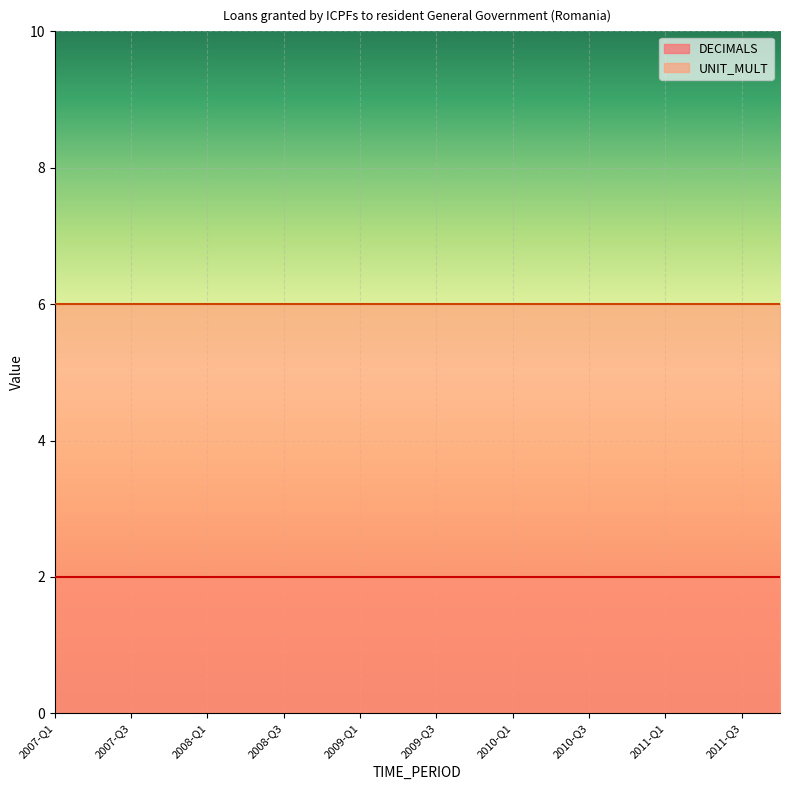

What position from the right is 2010-Q4?

5